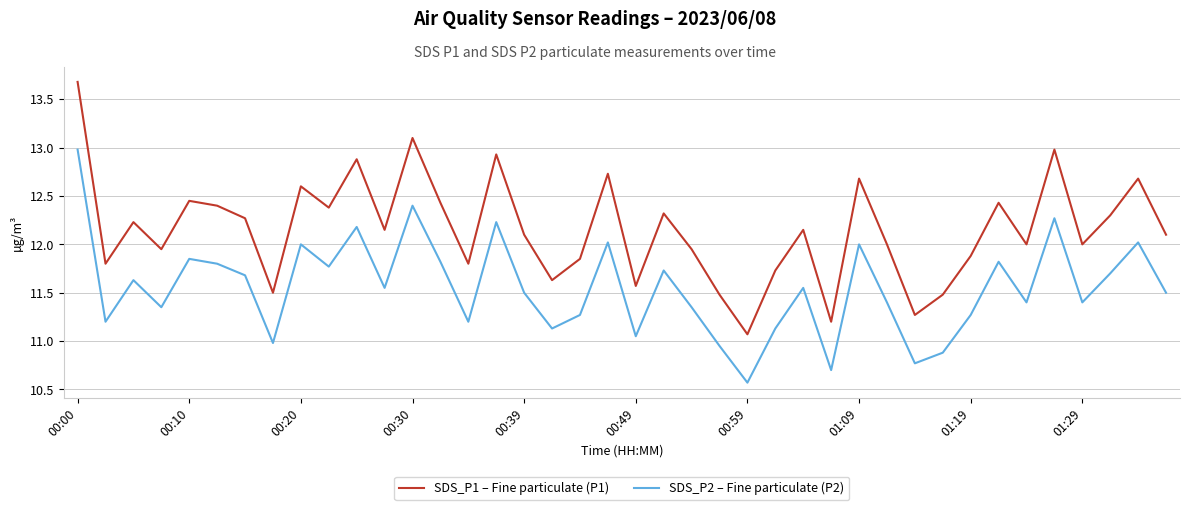

Rank the series by their average value, from lowest to highest.

SDS_P2 – Fine particulate (P2), SDS_P1 – Fine particulate (P1)